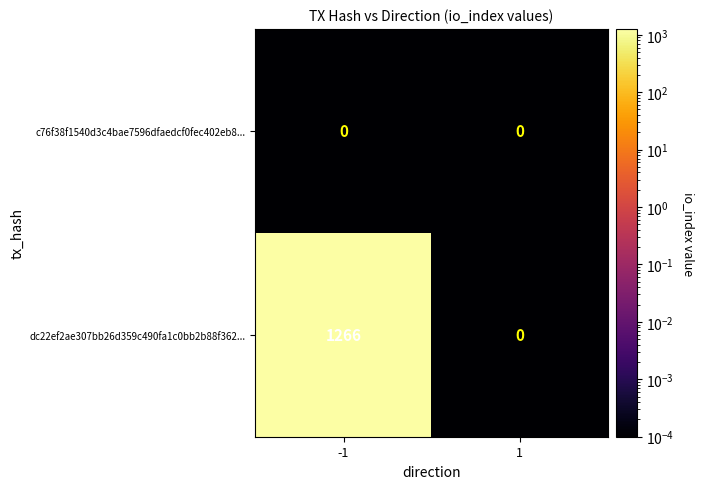

What is the average value of the dc22ef2ae307bb26d359c490fa1c0bb2b88f362... series?

633